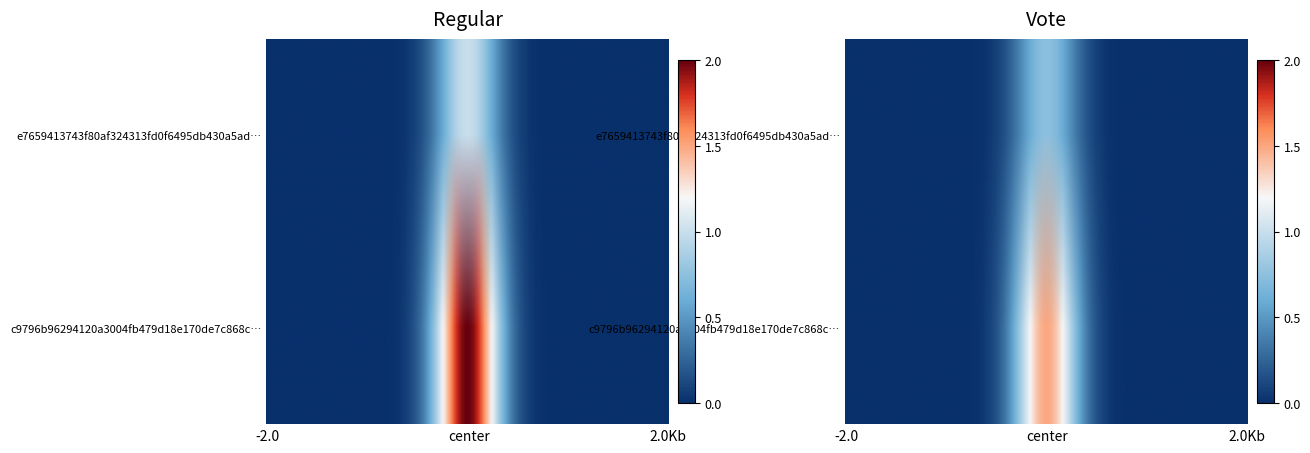

The value of e7659413743f80af324313fd0f6495db430a5ad at -1 is -2. True or false?

False